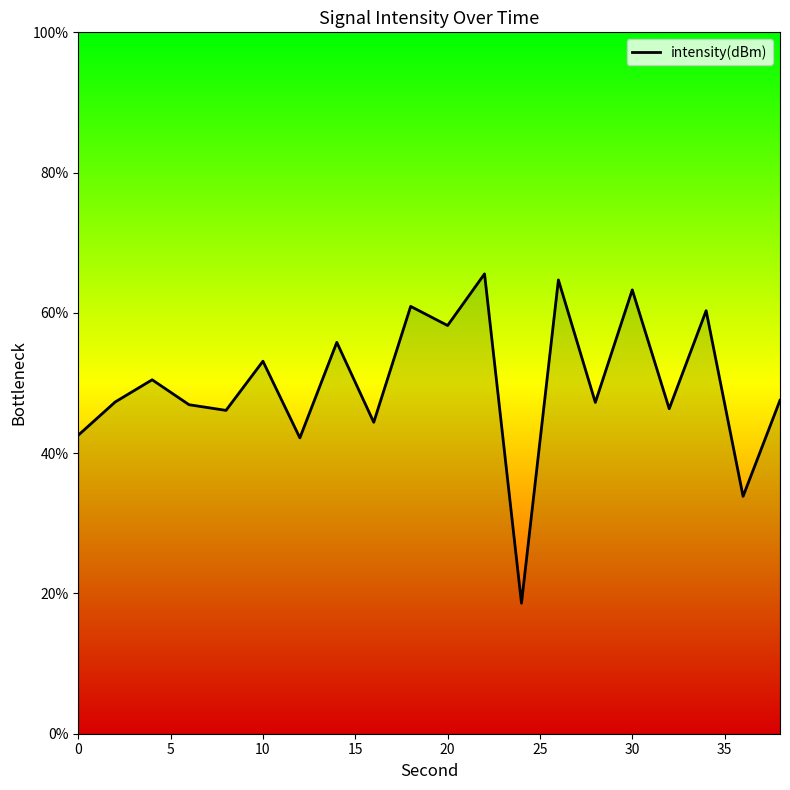

What is the difference between the maximum and minimum values?

47.0